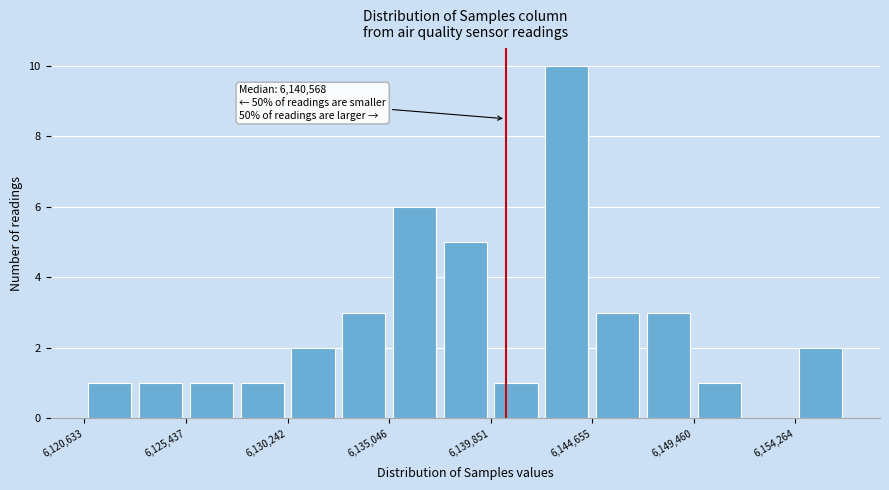

Over which range of the x-axis is the bar tallest?

6142500 to 6144500